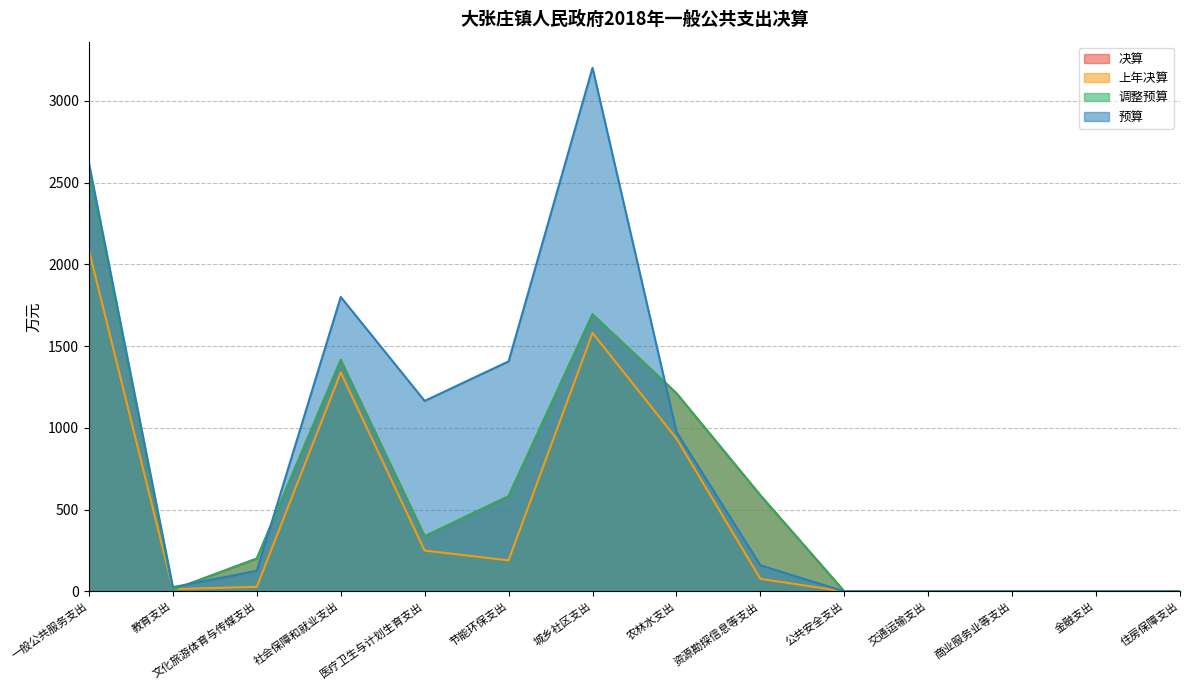

What is the difference between the maximum and minimum values in the 调整预算 series?

2580